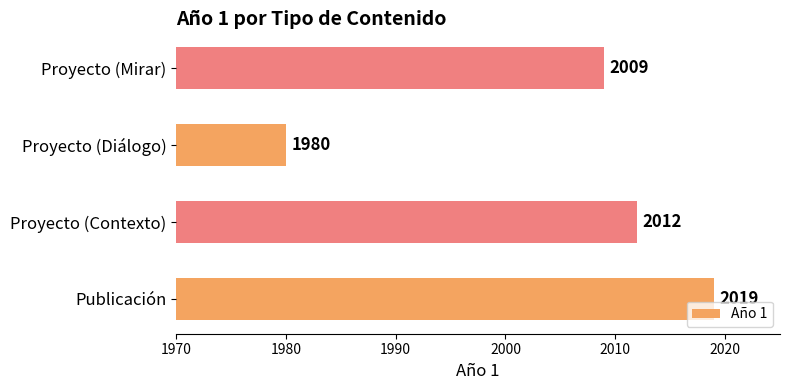

What is the change in value from Proyecto (Contexto) to Proyecto (Diálogo)?

-32